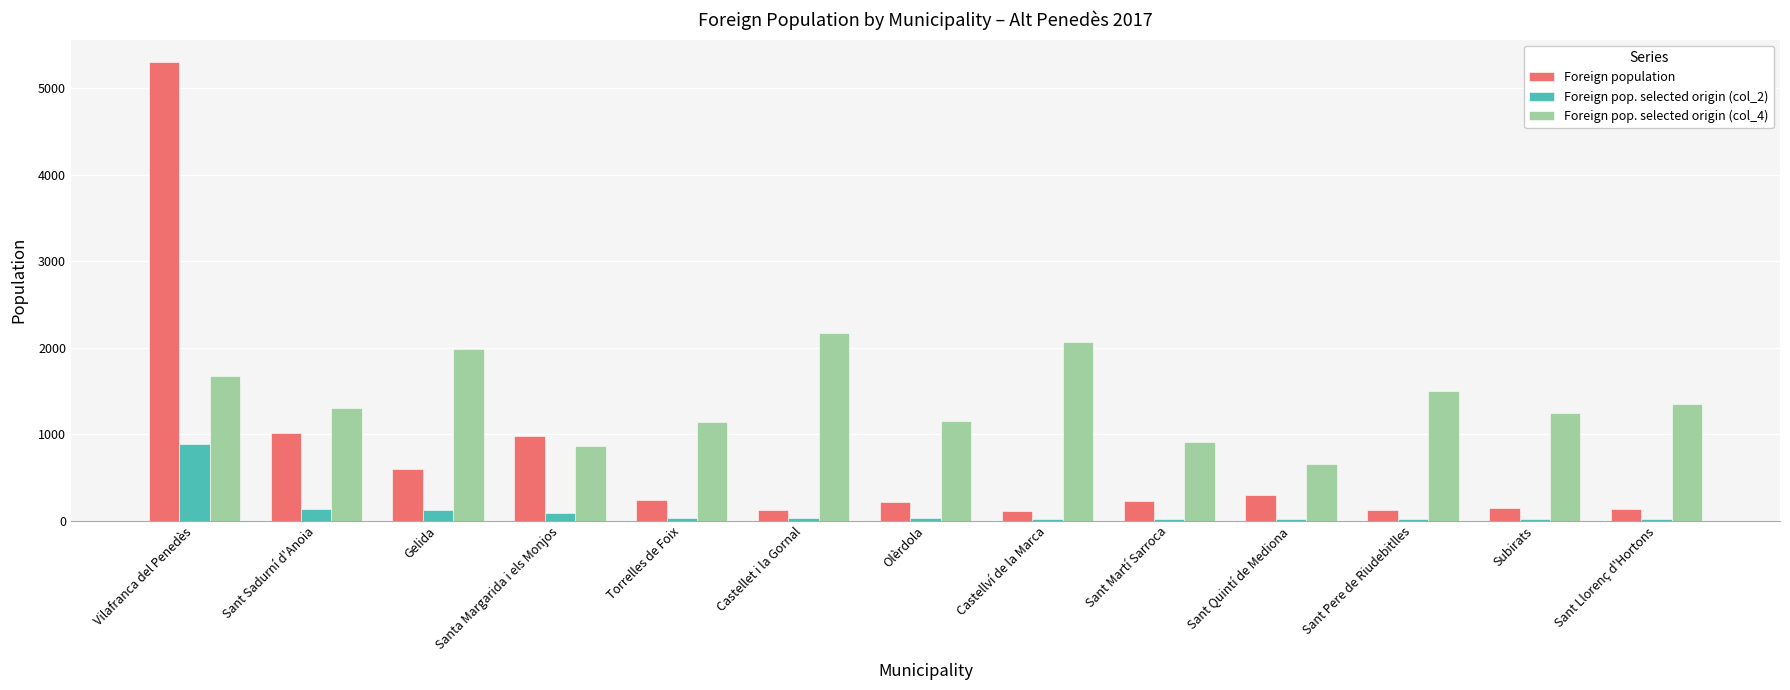

Are the bars horizontal?

No